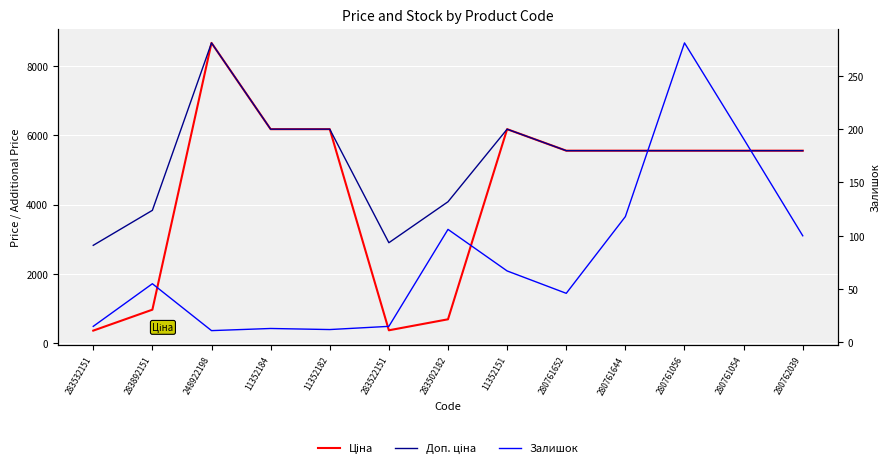

At 283532151, list the series in order from largest to smallest.

Доп. ціна, Ціна, Залишок